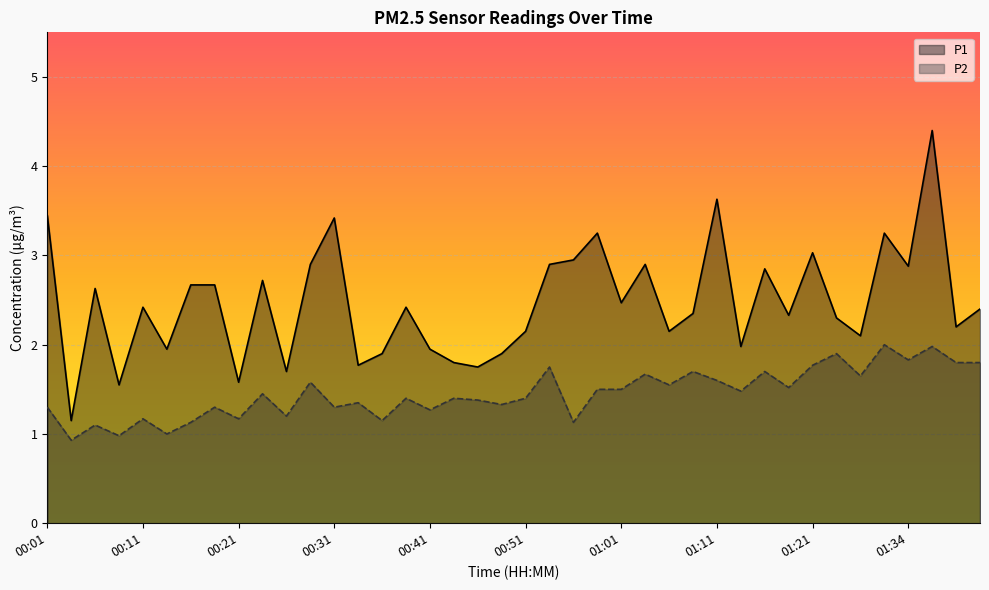

What is the approximate value of P2 at 00:09?

1.0